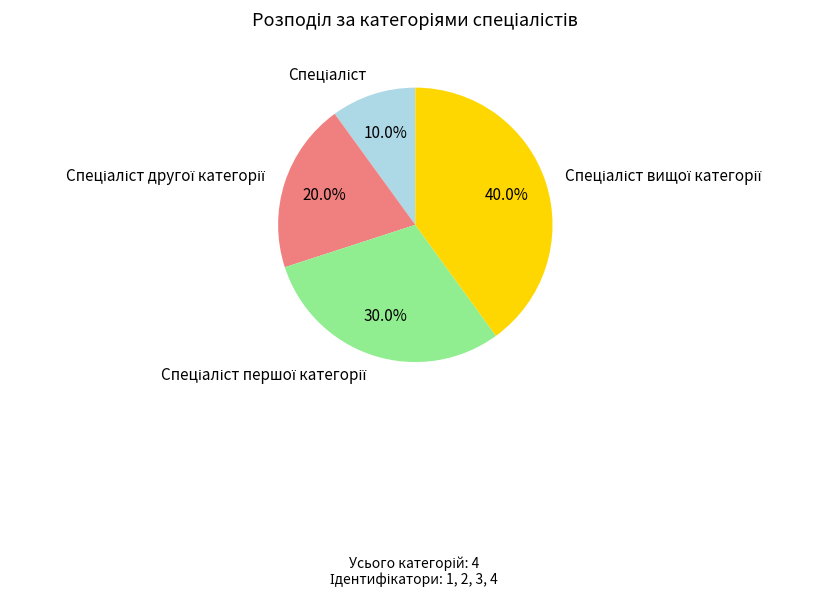

Is there any slice that represents more than half of the pie?

No